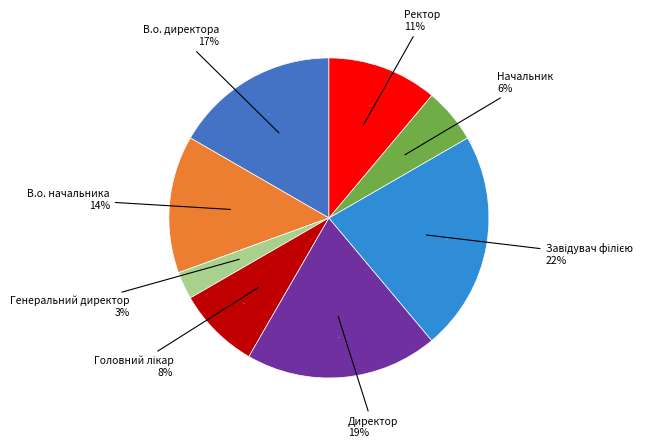

True or false: Директор accounts for 27% of the total.

False